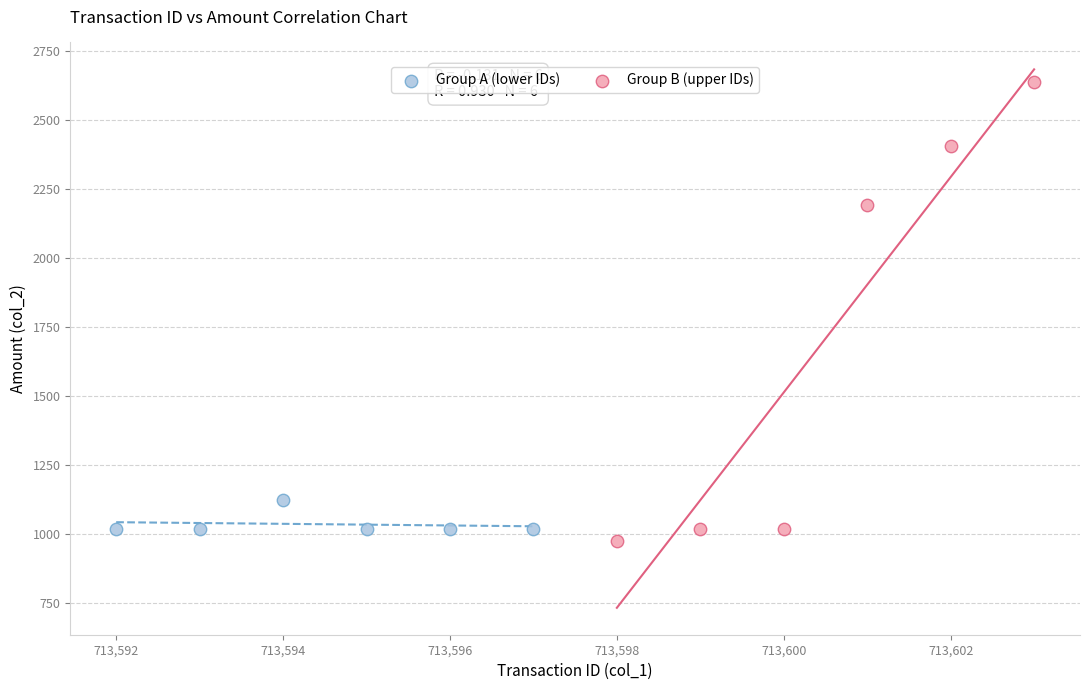

Which series has the widest spread of Y values?

Group B (upper IDs)